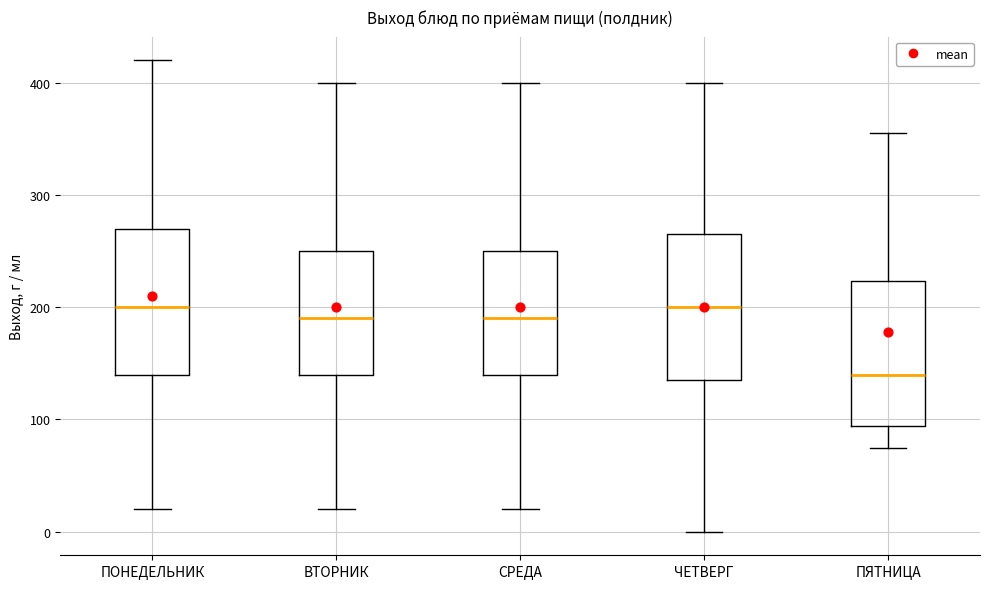

Reading left to right, read every box against the y-axis: the position of its median line, the range the box covers, and the ends of its whiskers. The values are not printed on the chart, so give them approximately, as read against the axis.

ПОНЕДЕЛЬНИК: median 200, box 140 to 270, whiskers 20 to 420
ВТОРНИК: median 190, box 140 to 250, whiskers 20 to 400
СРЕДА: median 190, box 140 to 250, whiskers 20 to 400
ЧЕТВЕРГ: median 200, box 140 to 270, whiskers 0 to 400
ПЯТНИЦА: median 140, box 90 to 220, whiskers 80 to 360